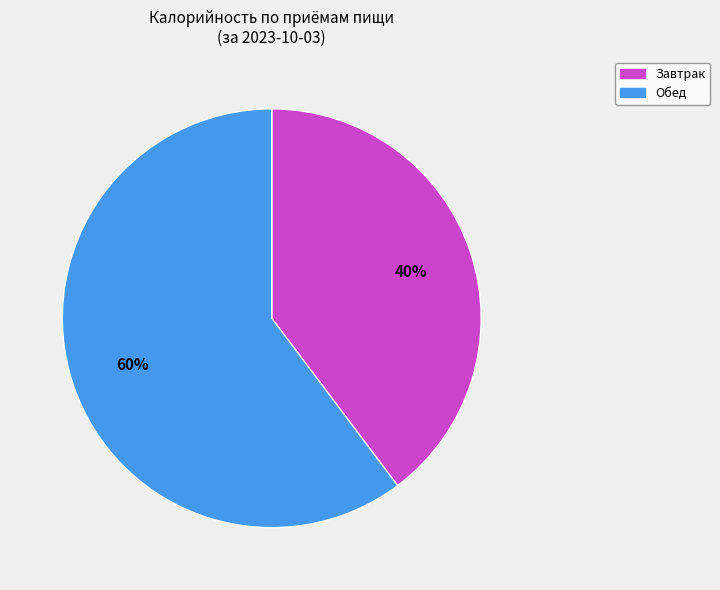

To the nearest percent, what is the average slice percentage?

50%